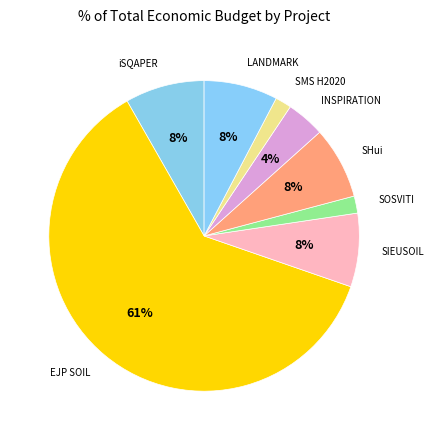

How many segments does this pie chart have?

8